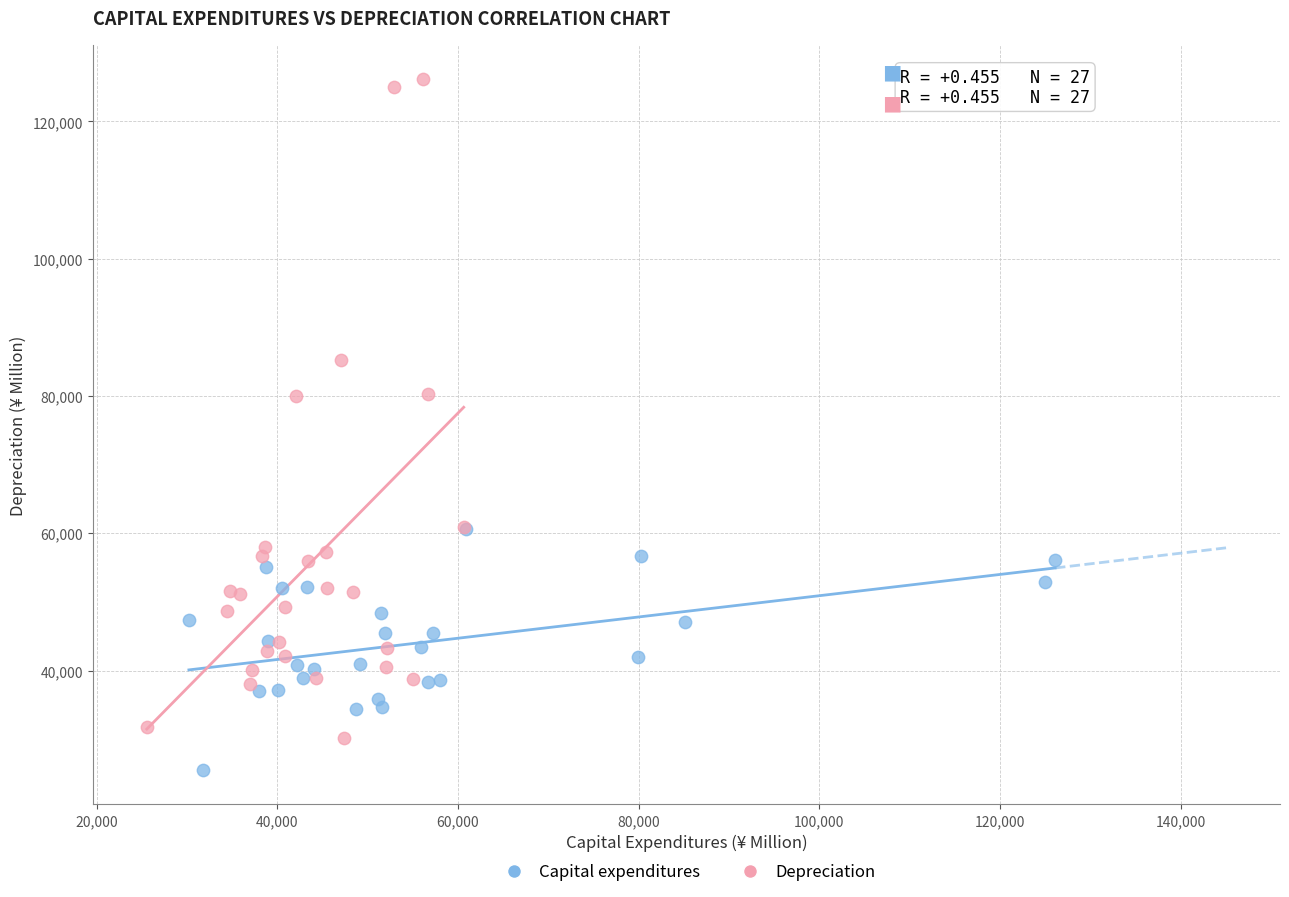

Which series reaches the maximum Y coordinate?

Depreciation